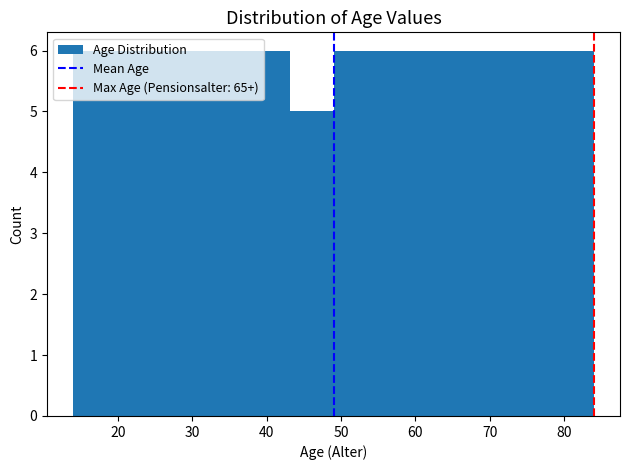

What is the height of the bar covering 20 to 26 on the x-axis? Neither the bar edges nor the heights are printed on the chart, so give them approximately, as read against the axes.

6